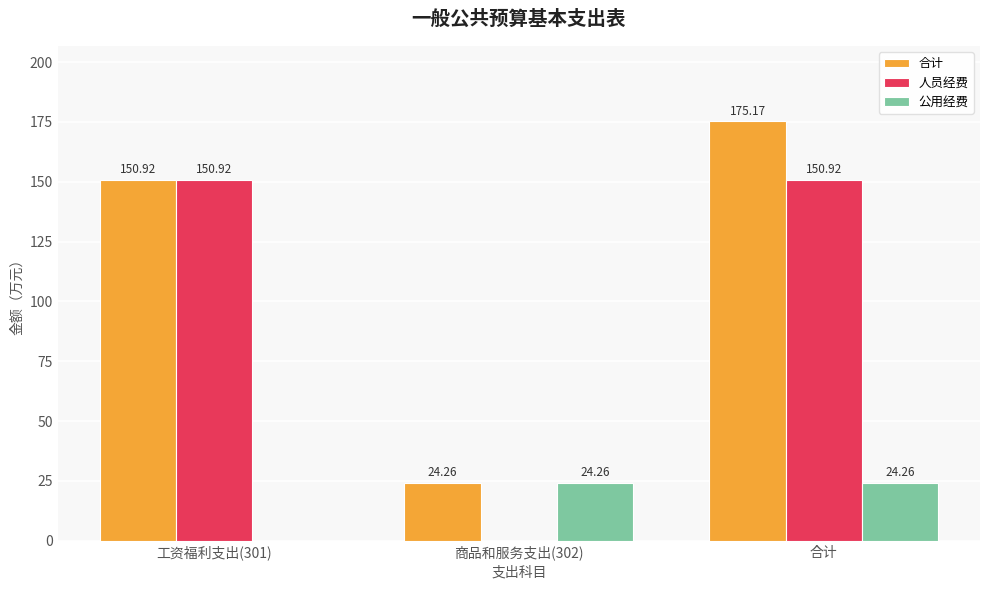

How many values in 公用经费 are above zero?

2